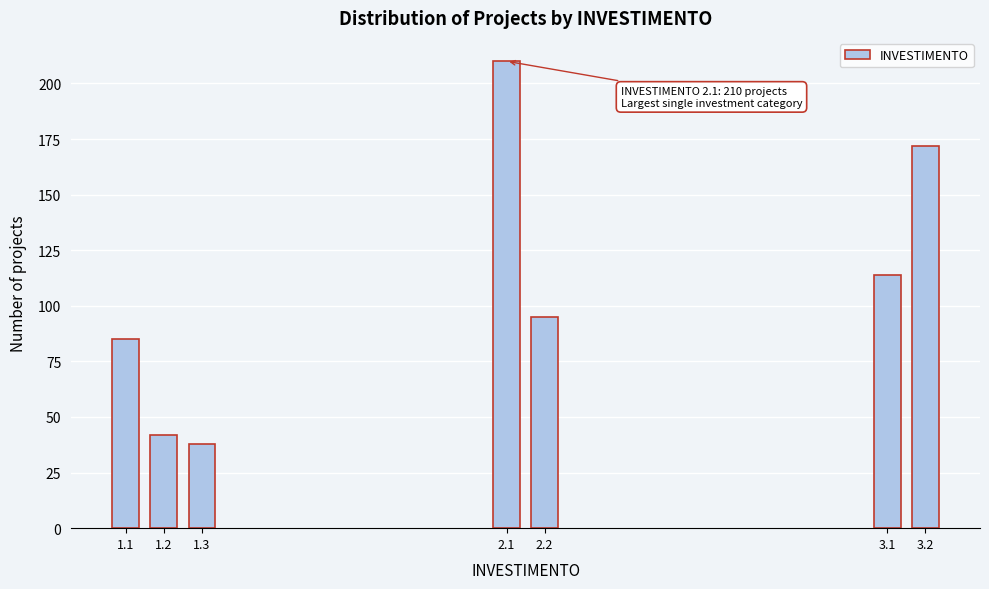

Reading left to right, what are all the values shown in this chart?

85	42	38	210	95	114	172